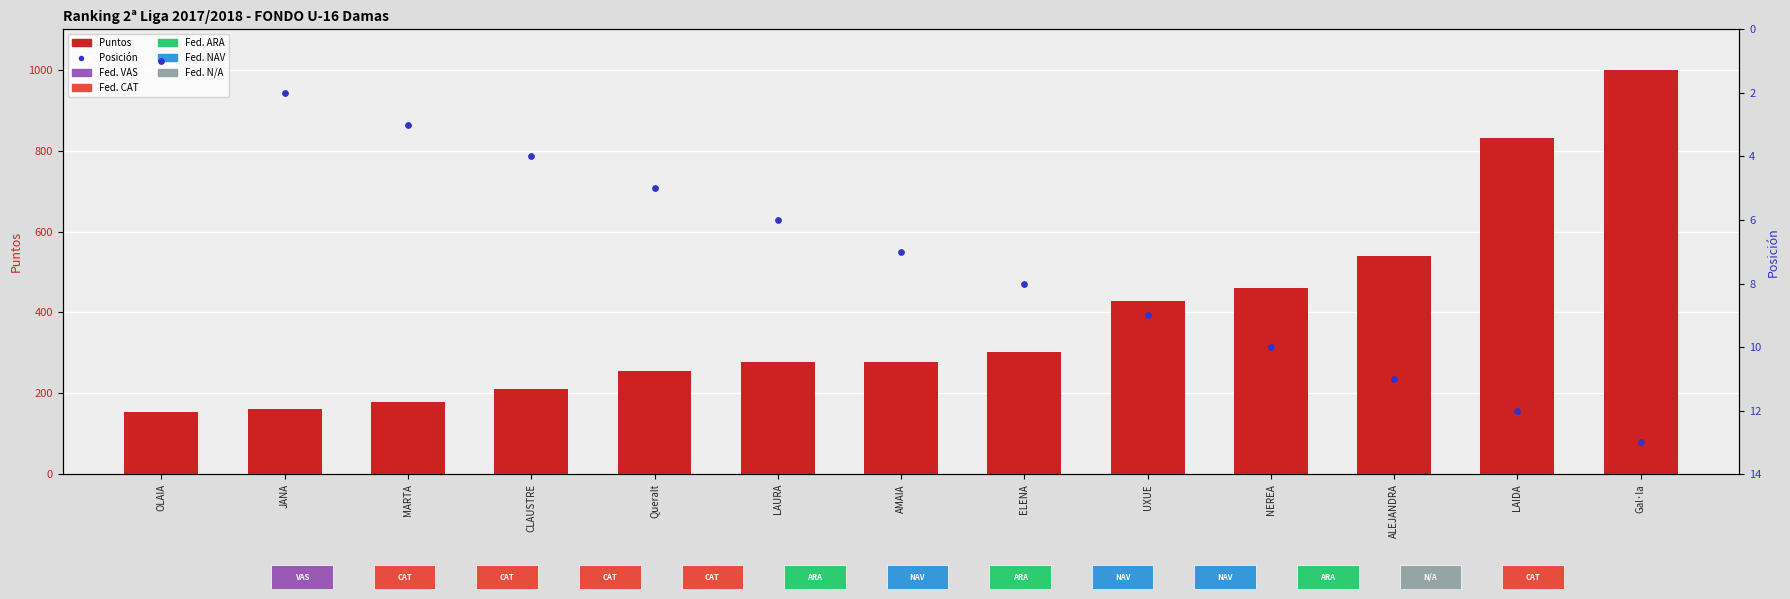

At which category is the sum across all series the highest?

Gal·la